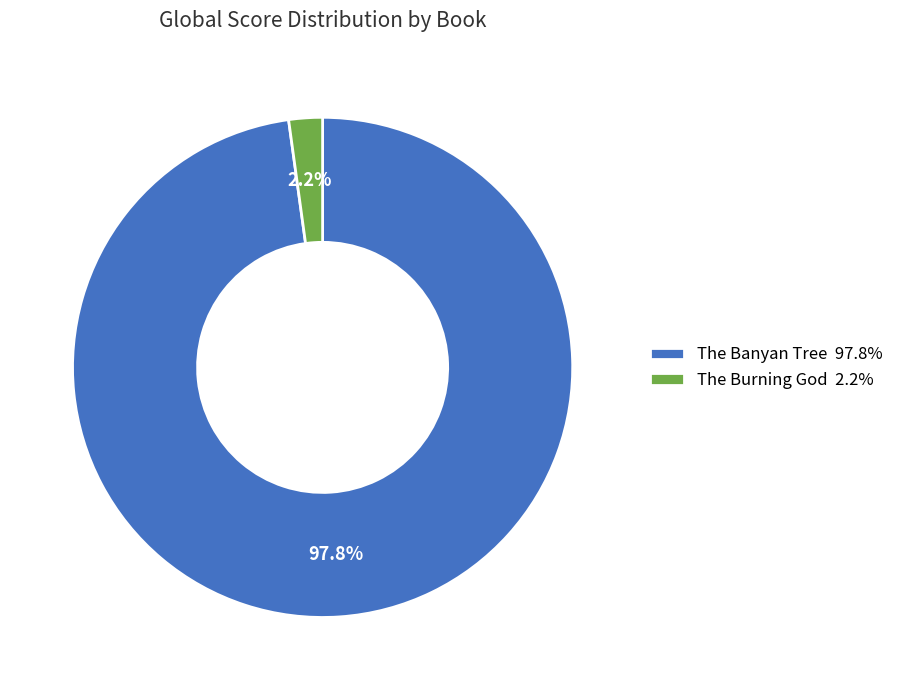

Which category has the biggest portion of the pie?

The Banyan Tree